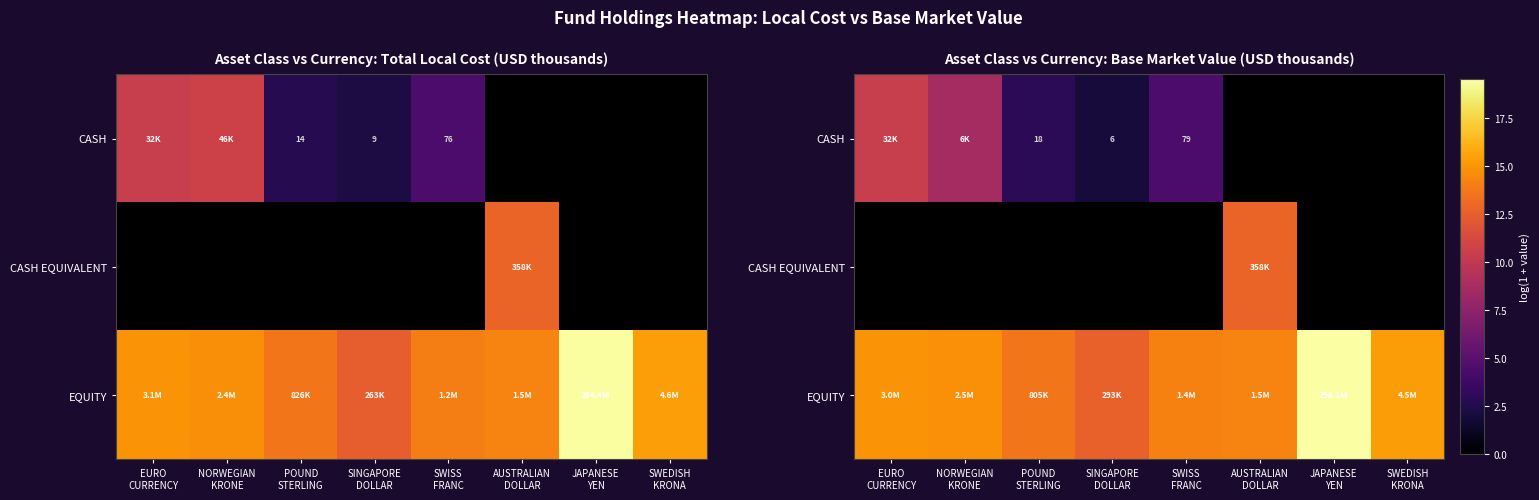

Between POUND STERLING and SWEDISH KRONA, which series saw the biggest shift?

EQUITY